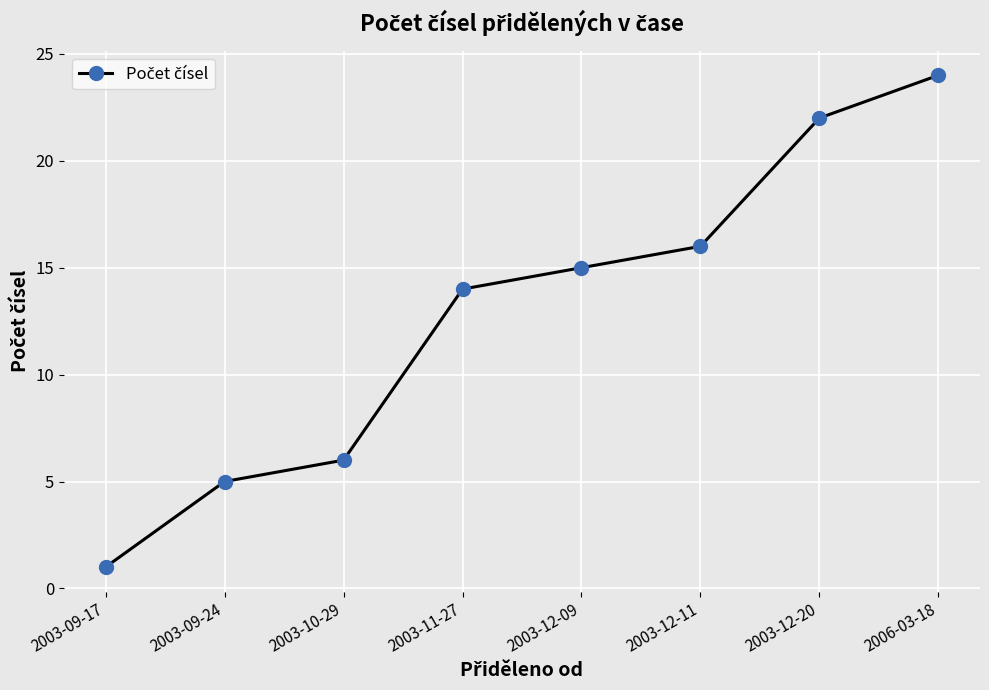

The value at 2003-11-27 is 14. True or false?

True